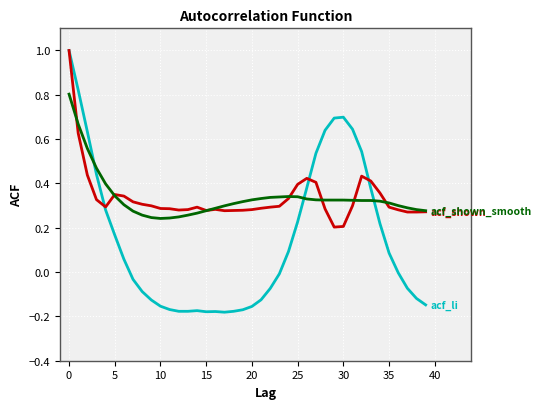

What is the maximum value shown in the chart?

1.0